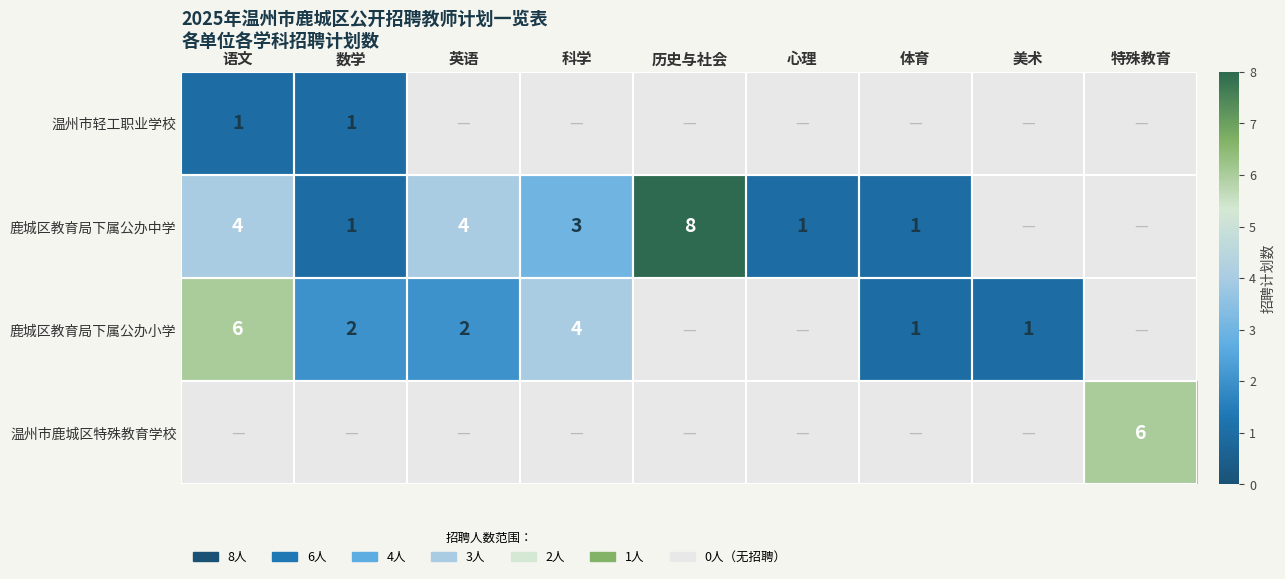

Is the value of 鹿城区教育局下属公办小学 at 科学 greater than the value of 温州市鹿城区特殊教育学校 at 特殊教育?

No